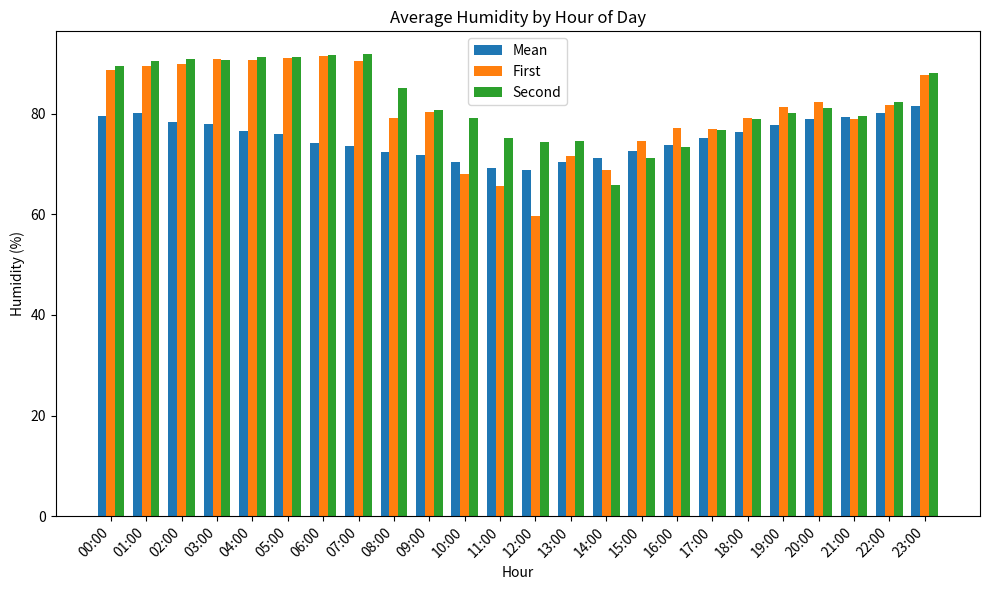

What is the minimum value shown in the chart?

59.6